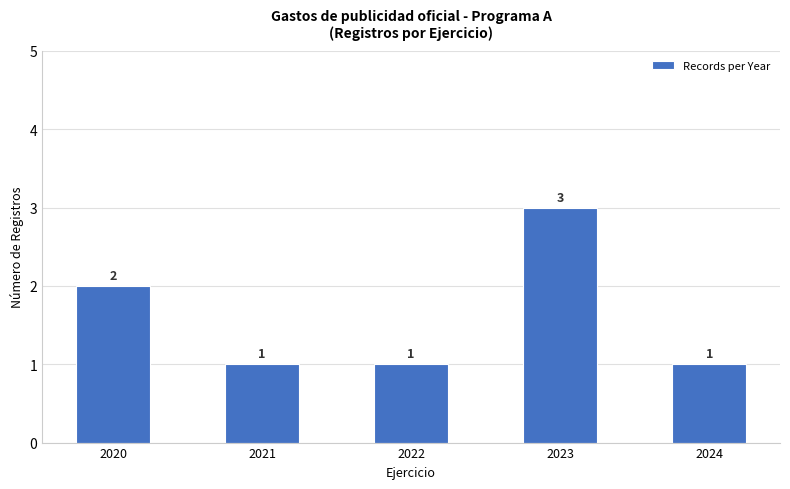

Between 2020 and 2023, which is larger?

2023